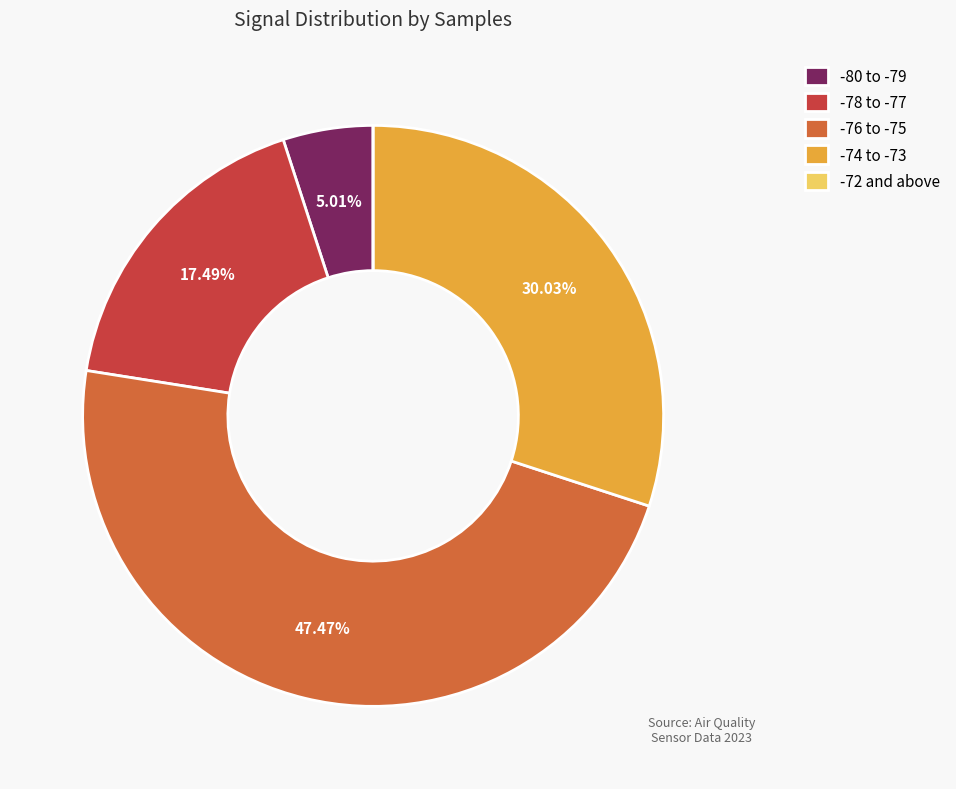

Between -74 to -73 and -76 to -75, which is larger?

-76 to -75